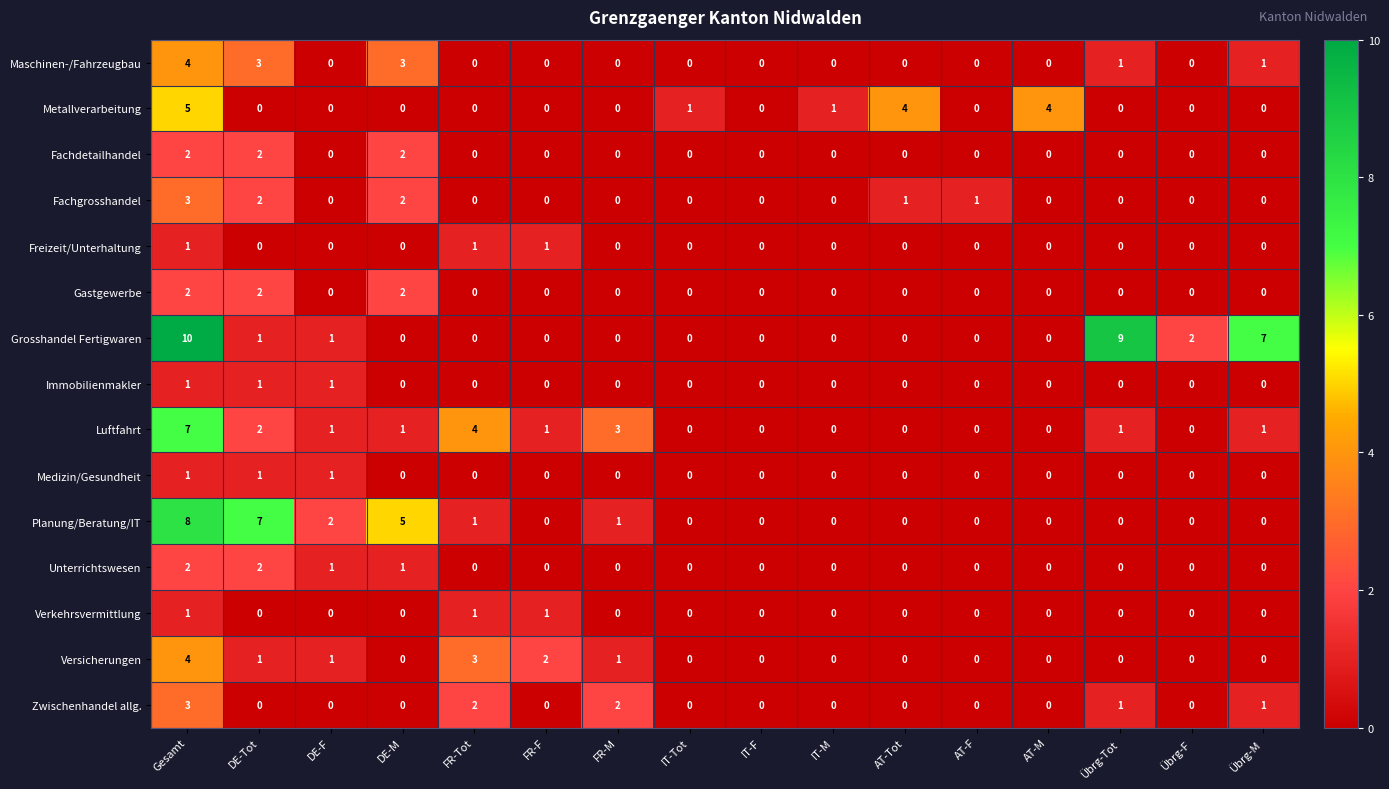

At which label does Luftfahrt first exceed 1?

Gesamt